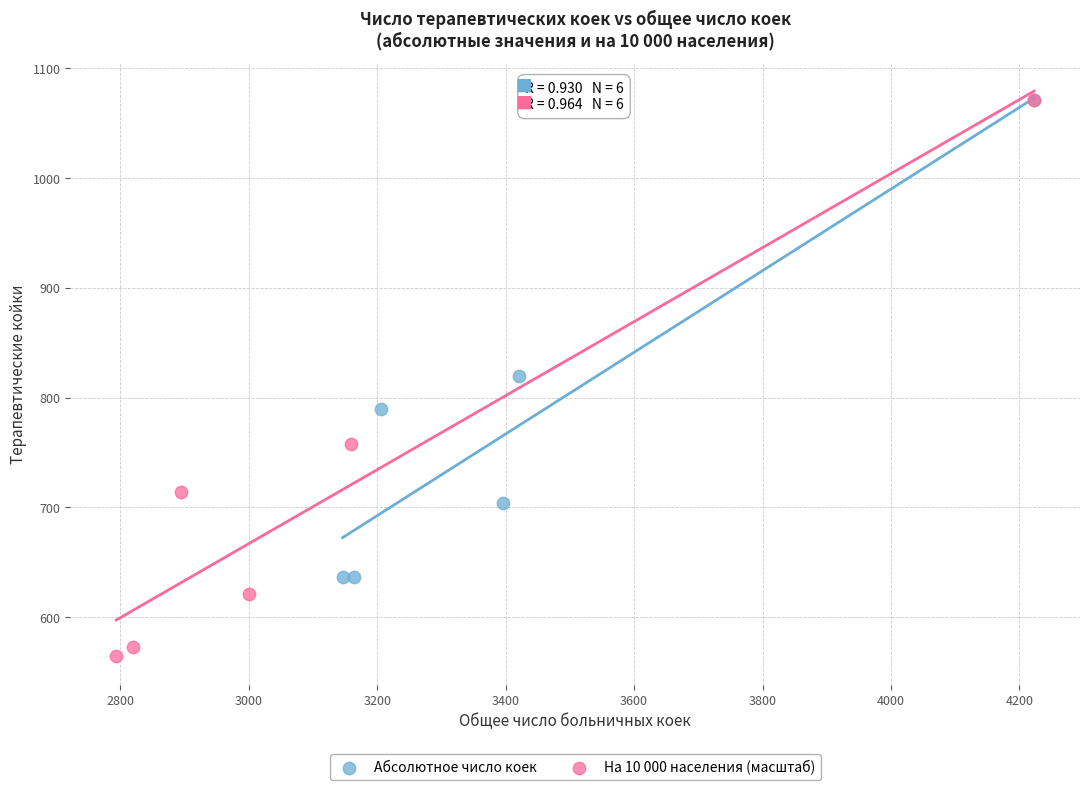

Which series has the largest Y range (max minus min)?

На 10 000 населения (масштаб)